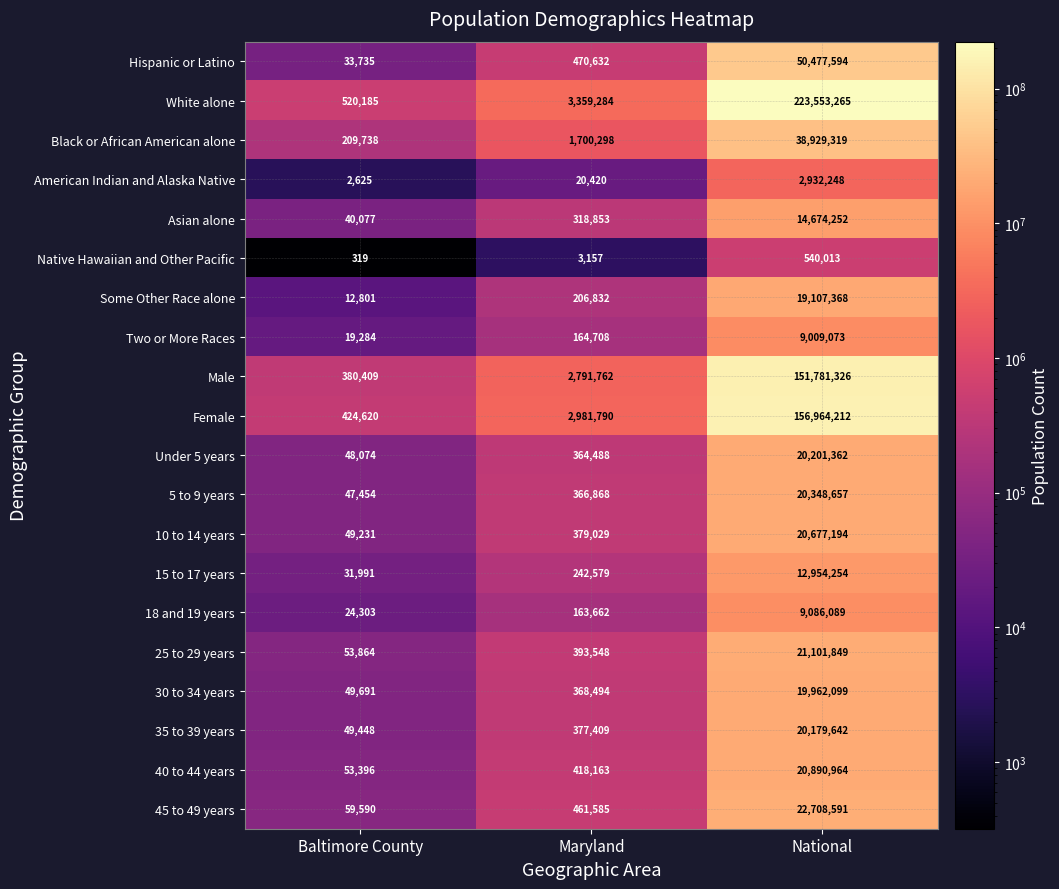

The value of 18 and 19 years at Maryland is 249519. True or false?

False